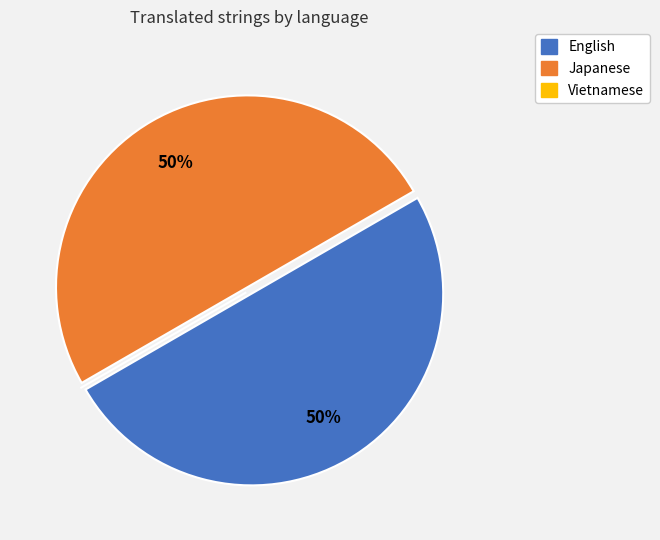

To the nearest percent, what is the average slice percentage?

33%